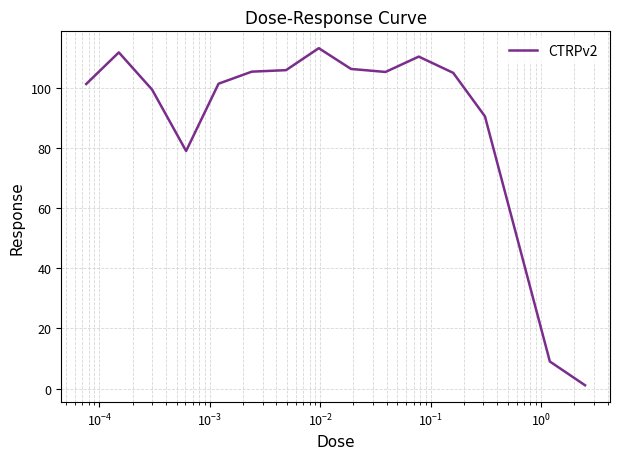

What is the greatest value displayed?

113.1